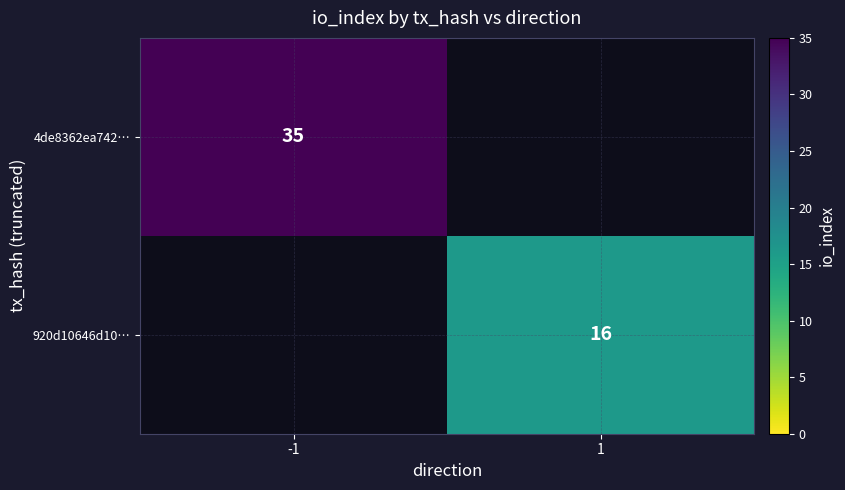

The value of 4de8362ea742… at -1 is 35. True or false?

True